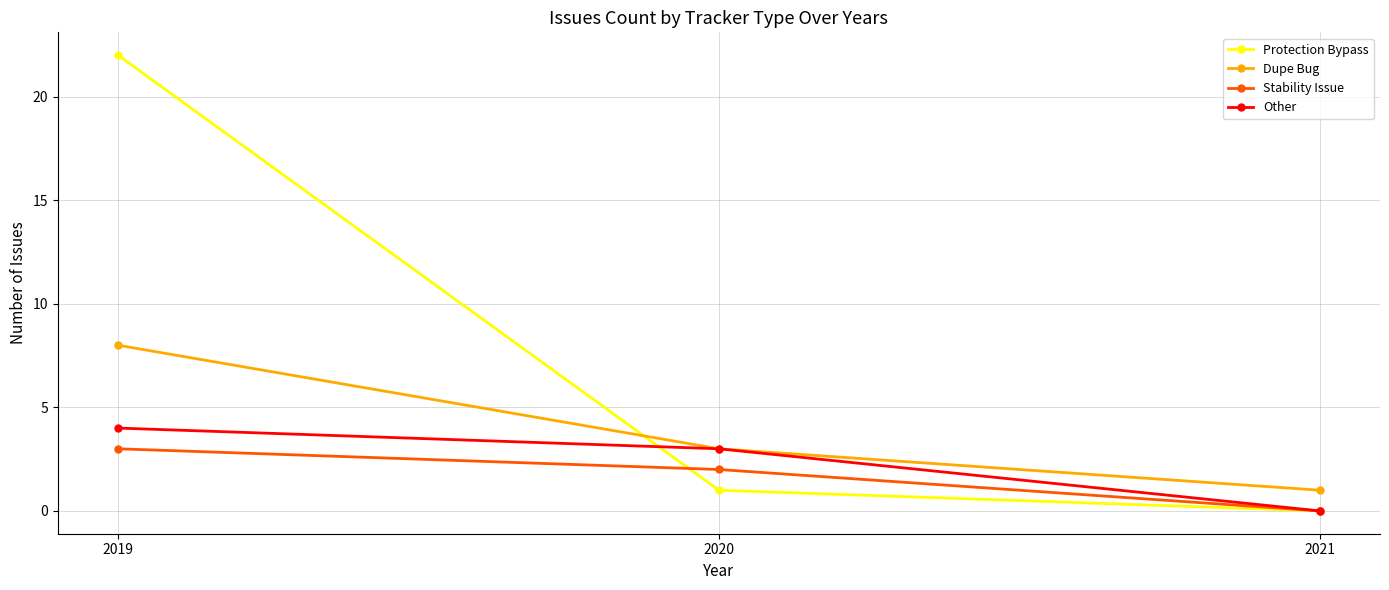

At which label does Protection Bypass first exceed 1?

2019